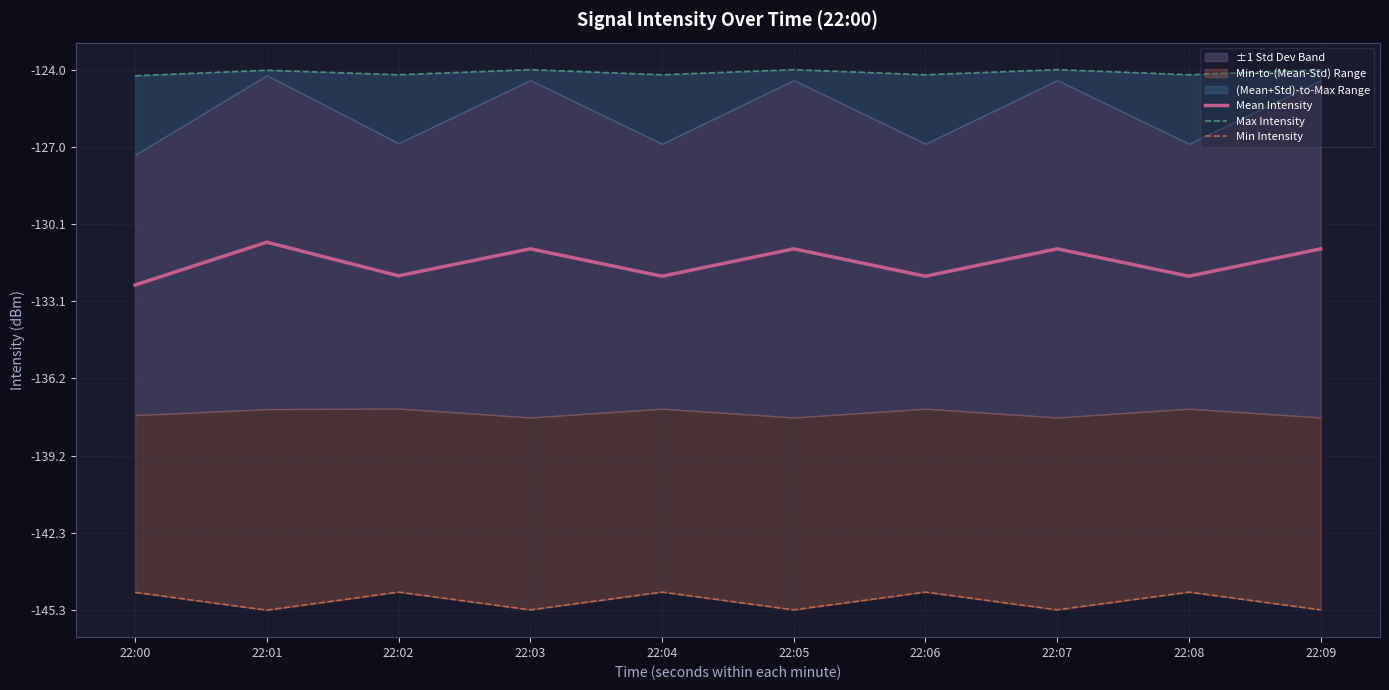

Where is Max Intensity nearest to the value -124?

22:03